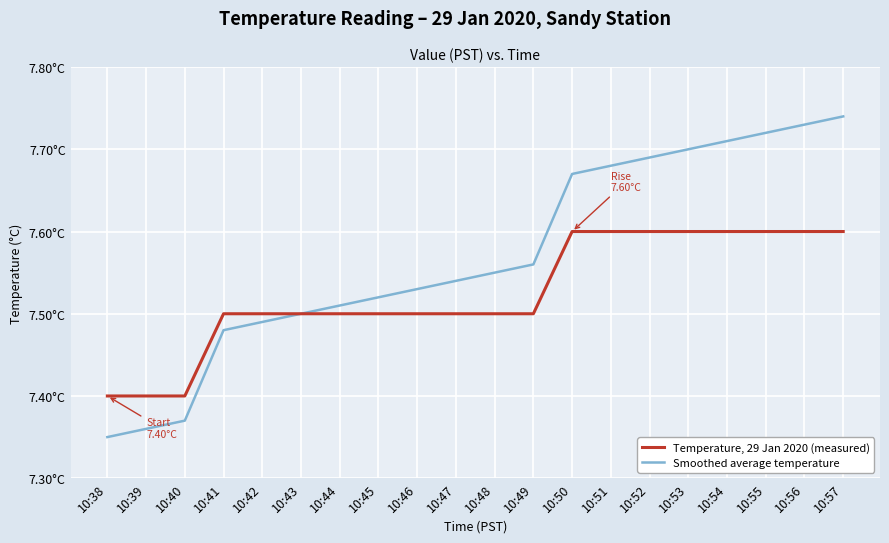

What is the total value across all series at 10:56?

15.3